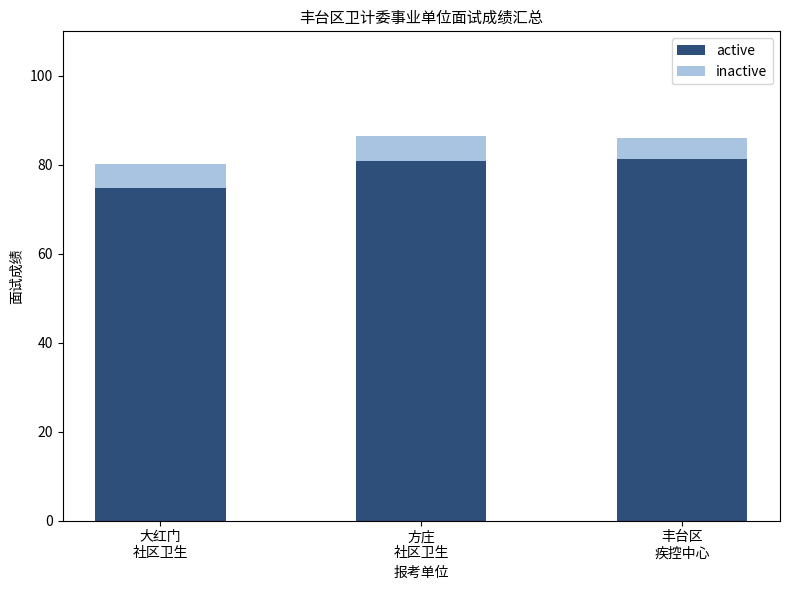

What is the difference between the maximum and minimum values in the active series?

6.4